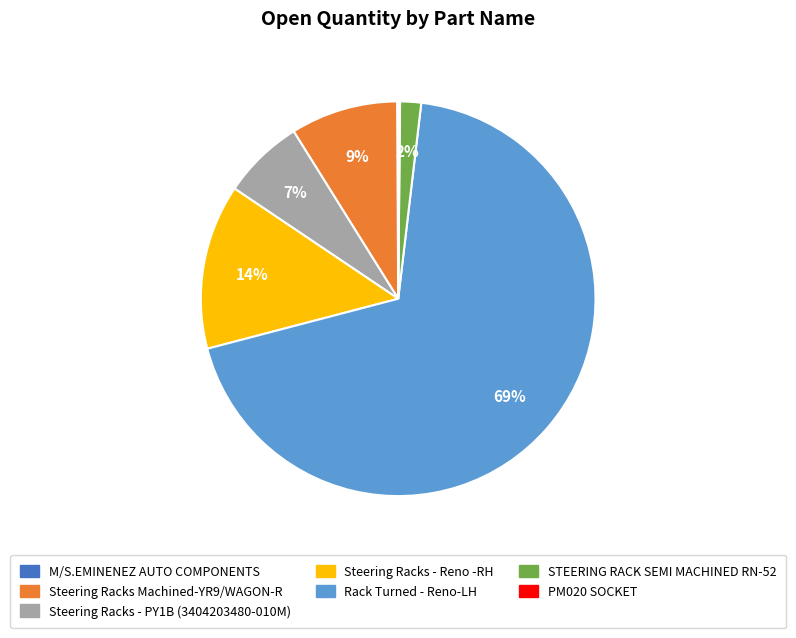

Which slice represents more than half of the pie?

Rack Turned - Reno-LH